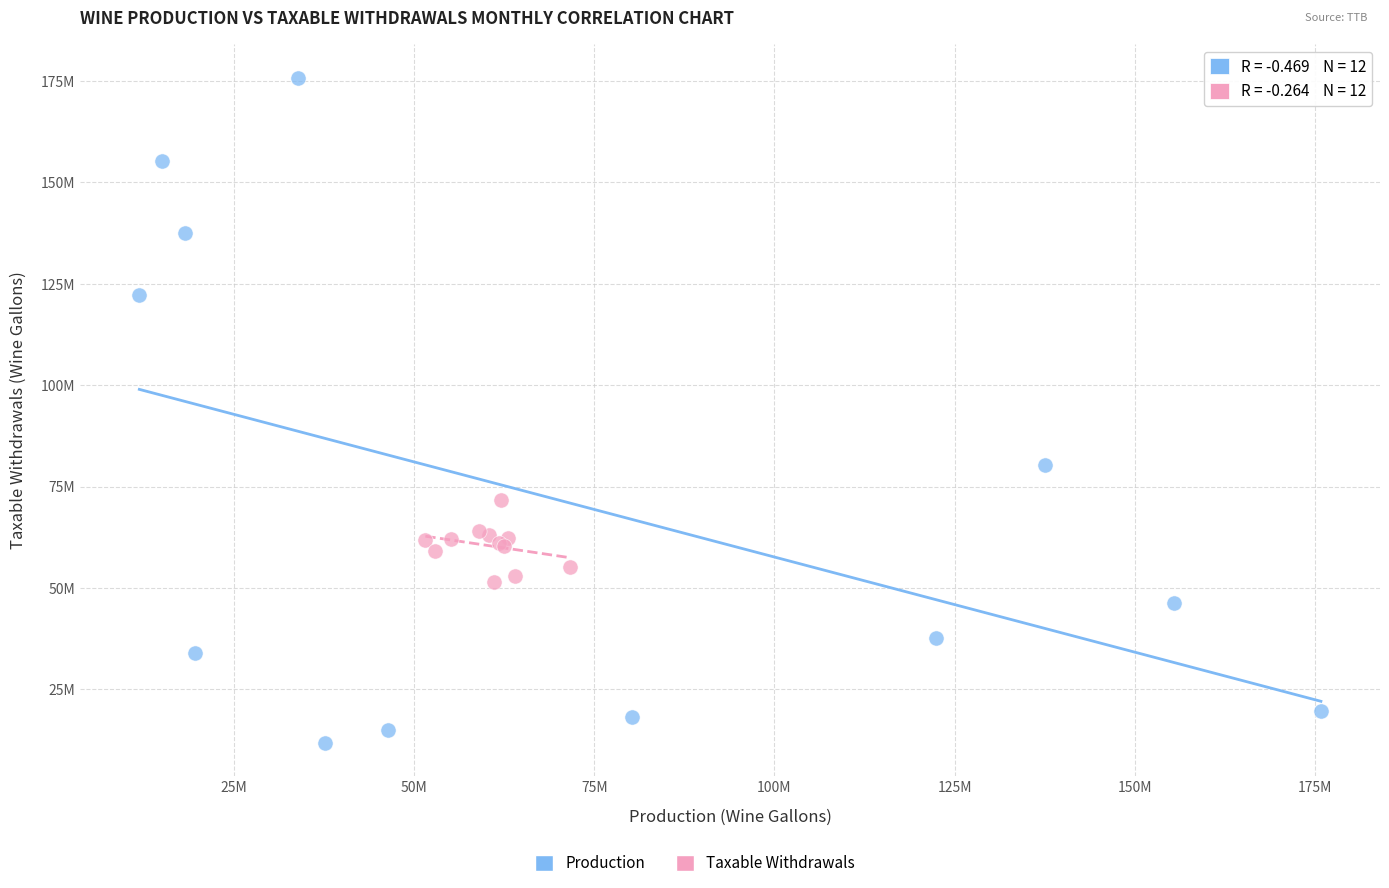

Which series reaches the minimum Y coordinate?

Production